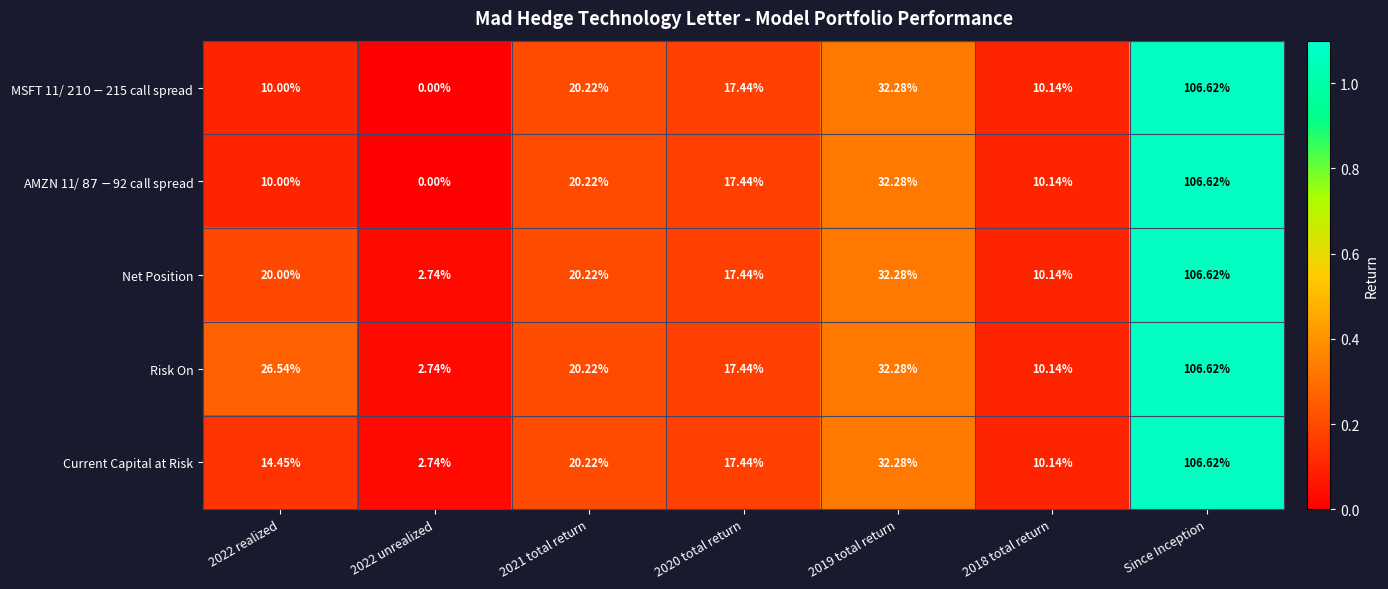

At which category is the sum across all series the highest?

Since Inception